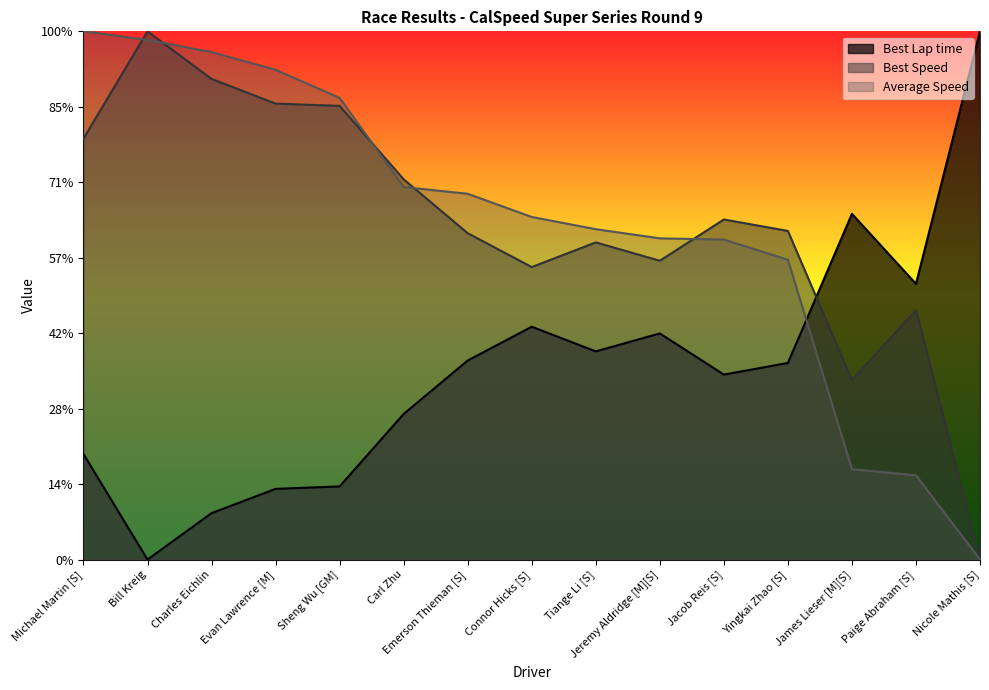

What position from the left is Charles Eichlin?

3